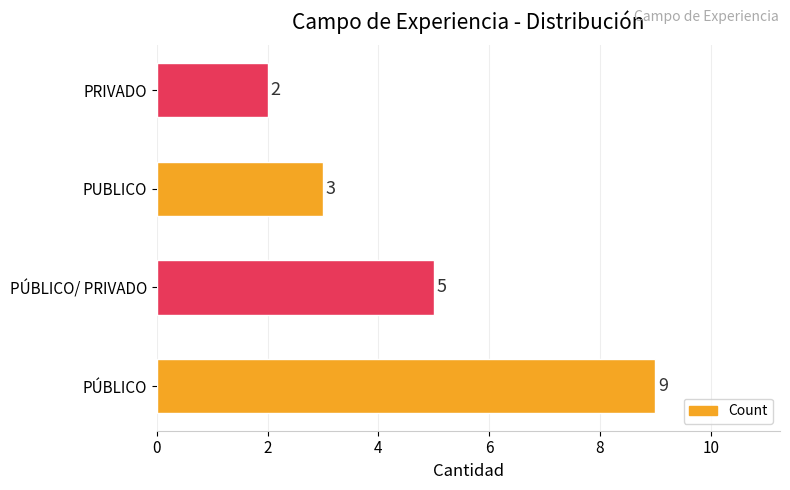

List the labels in order of value, smallest first.

PRIVADO, PUBLICO, PÚBLICO/ PRIVADO, PÚBLICO